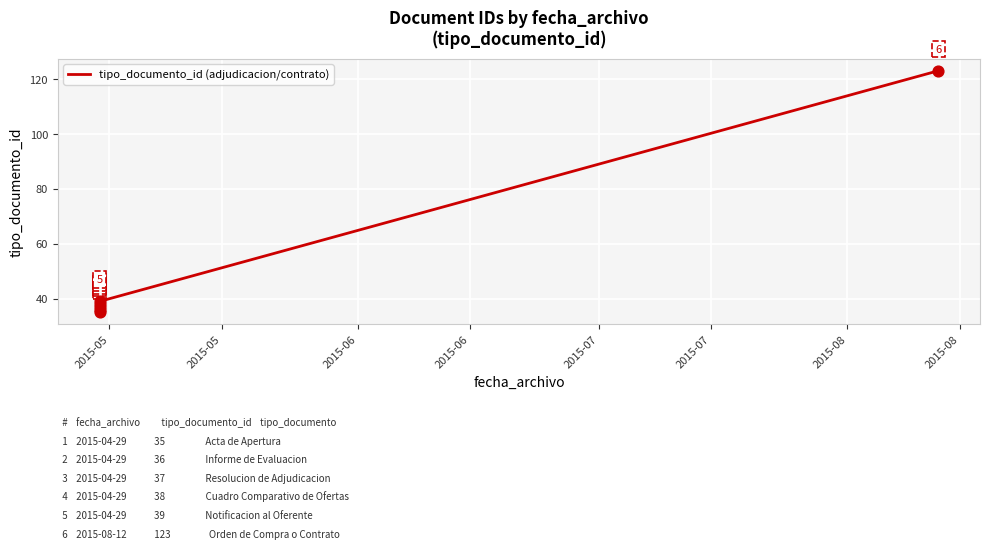

What is the ratio of the value at 2015-05 to the value at 2015-05?

1.0